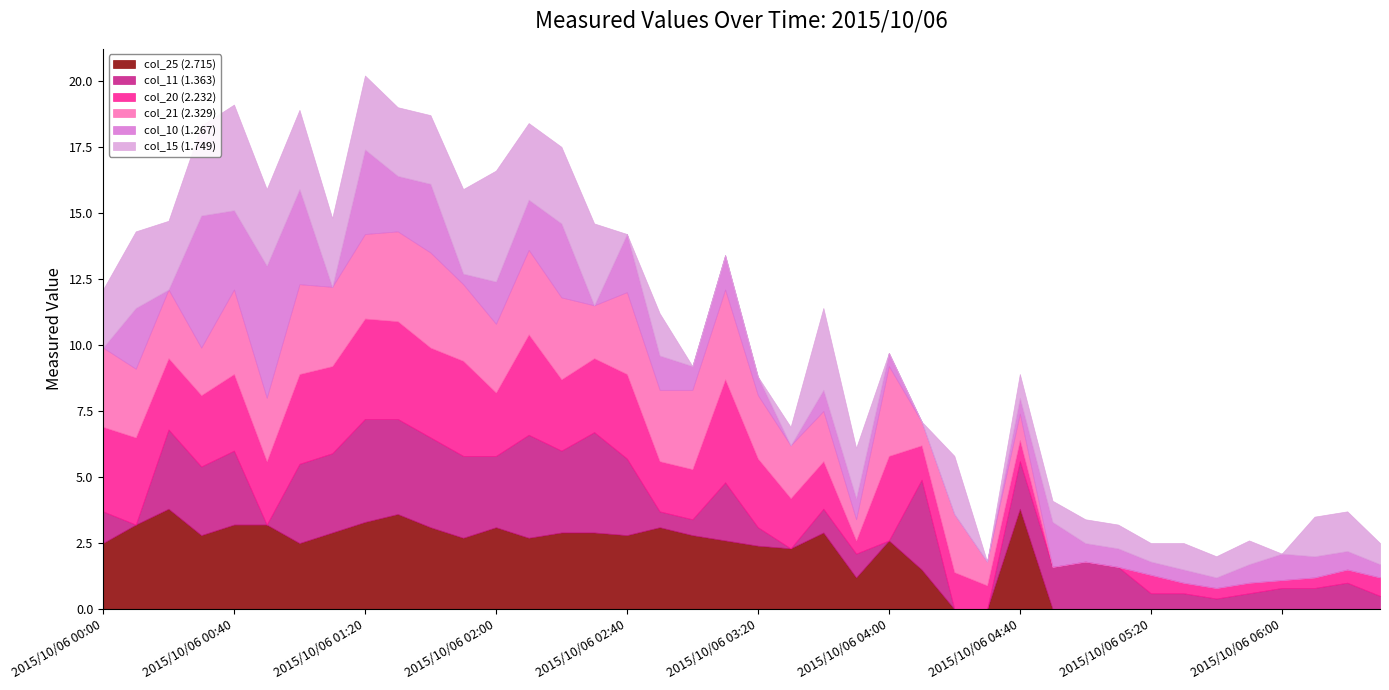

What is the difference between the col_20 (2.232) values at 2015/10/06 06:10 and 2015/10/06 00:10?

2.9